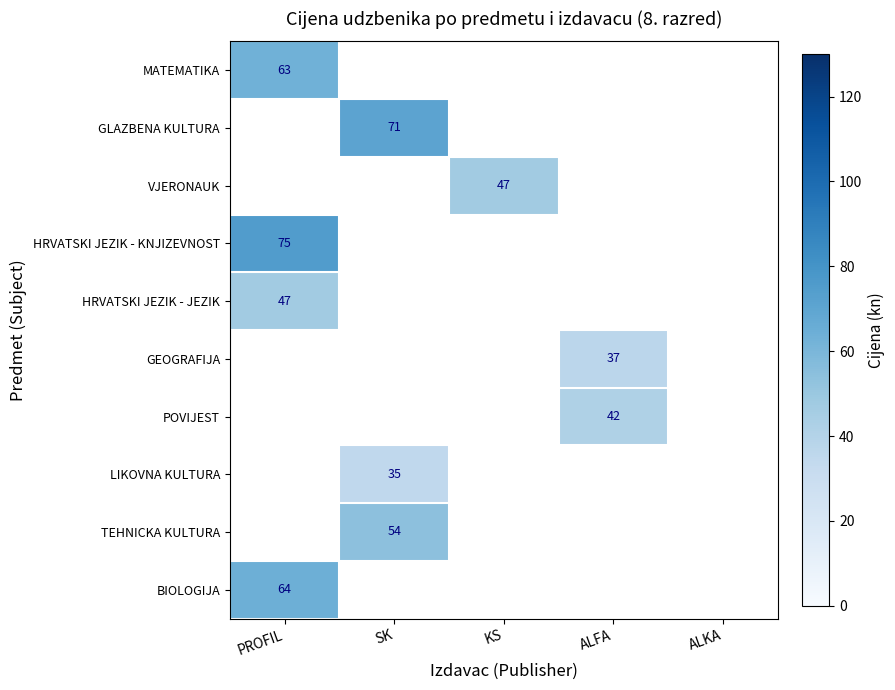

Is it true that MATEMATIKA equals 16 at PROFIL?

False